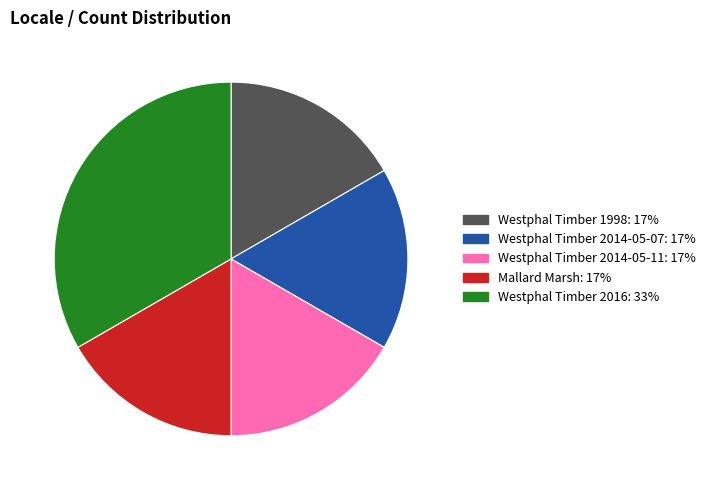

Does Westphal Timber 2016 represent more than half of the total?

No